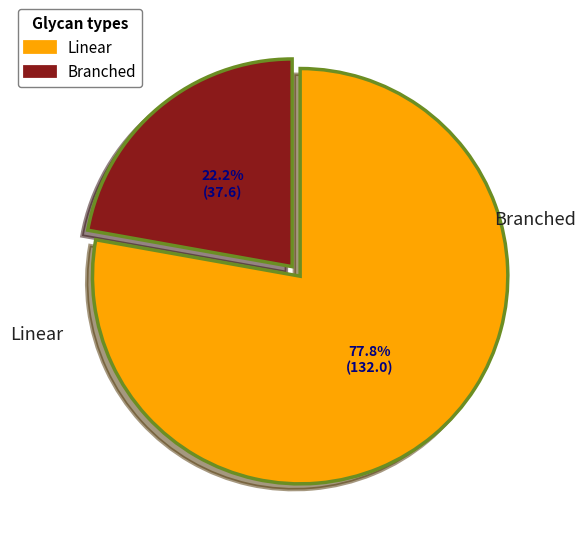

Does any single category account for the majority?

Yes